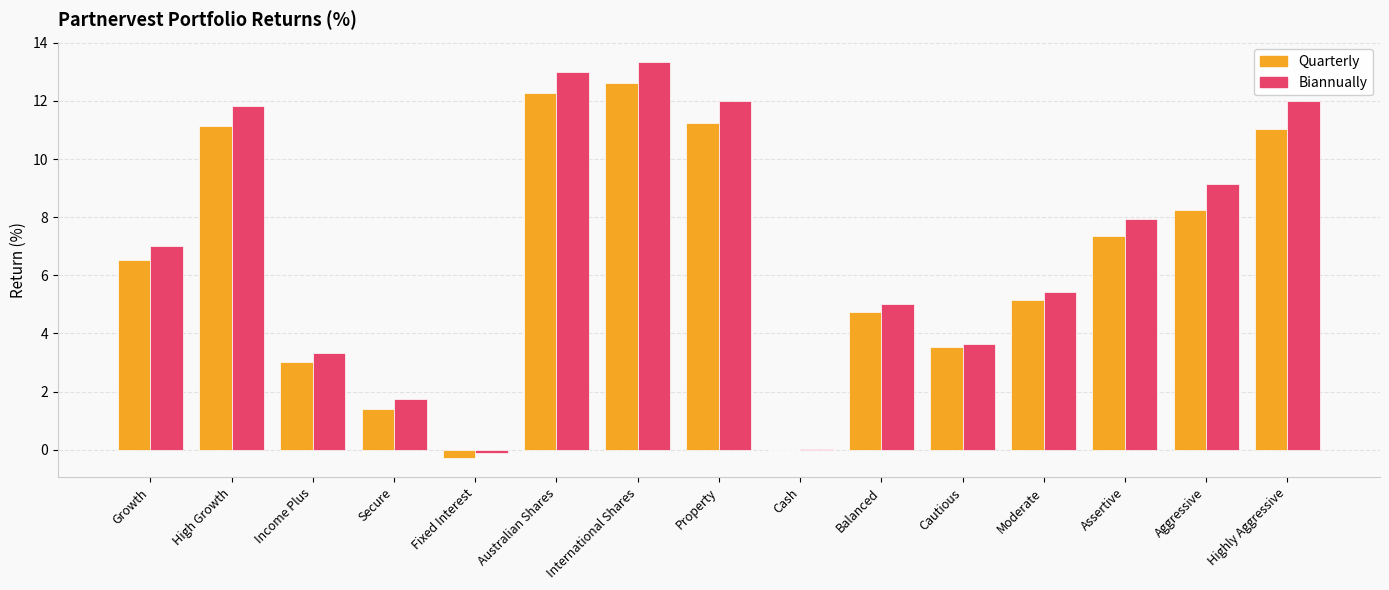

Which series changed the most between Australian Shares and Highly Aggressive?

Quarterly